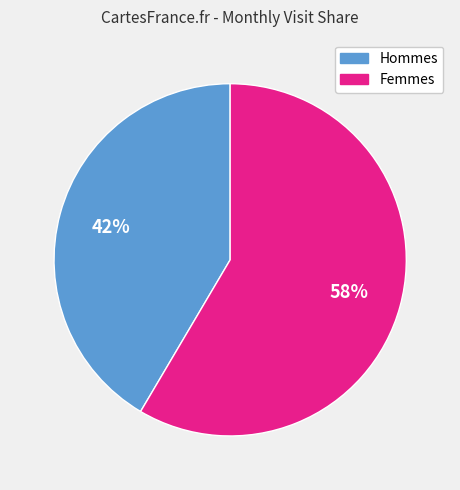

To the nearest percent, what is the average slice percentage?

50%